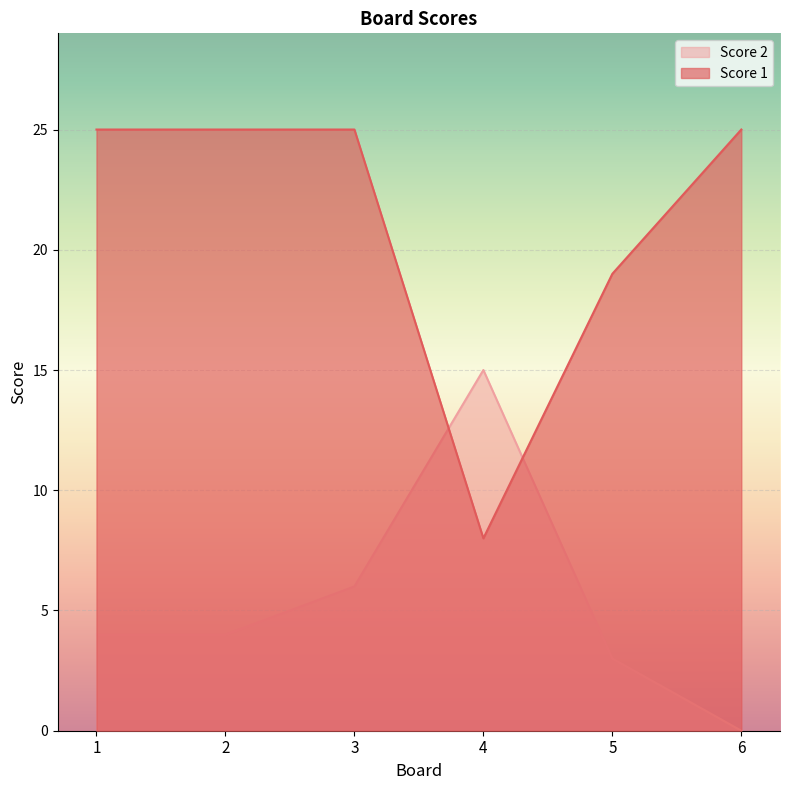

Which series has the largest range (max minus min)?

Score 1